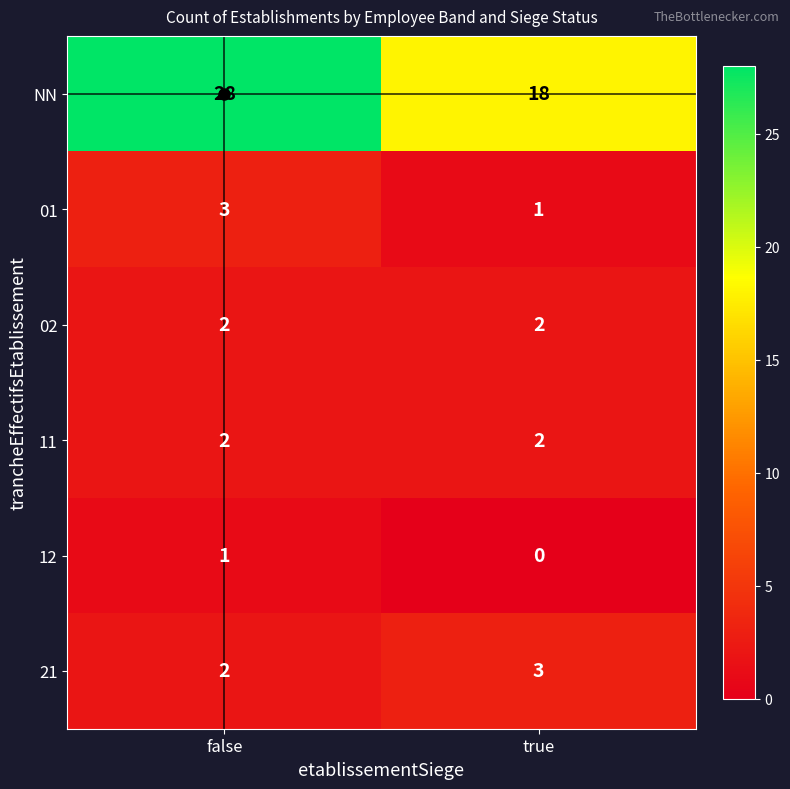

Which series has the largest range (max minus min)?

NN